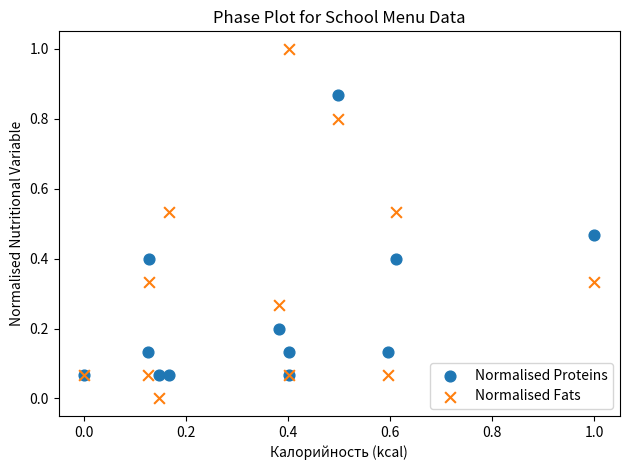

Which series contains the highest Y value?

Normalised Fats